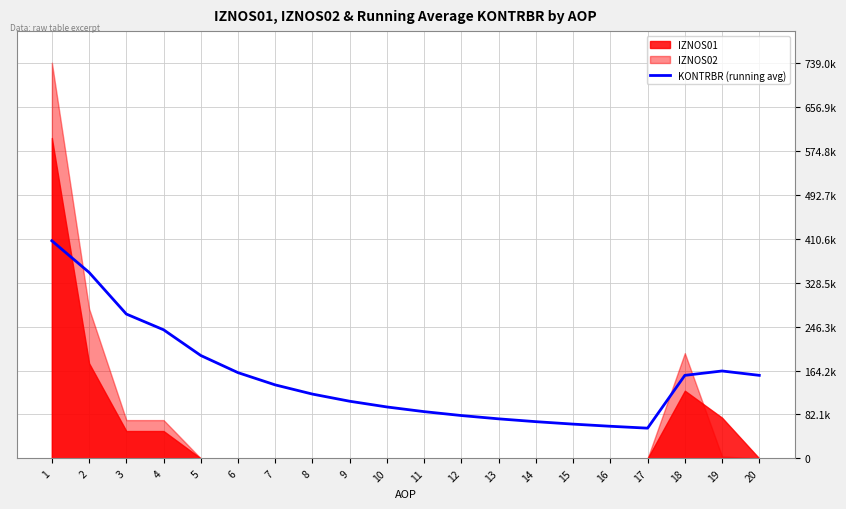

Reading right to left, extract all data points from this chart.

20=155172.1	19=163339.1	18=155168.3	17=56544.4	16=60078.4	15=64083.6	14=68661.0	13=73942.7	12=80104.5	11=87386.8	10=96125.4	9=106806.1	8=120156.8	7=137322.1	6=160209.1	5=192250.9	4=240313.6	3=269680.8	2=347441.7	1=406472.3